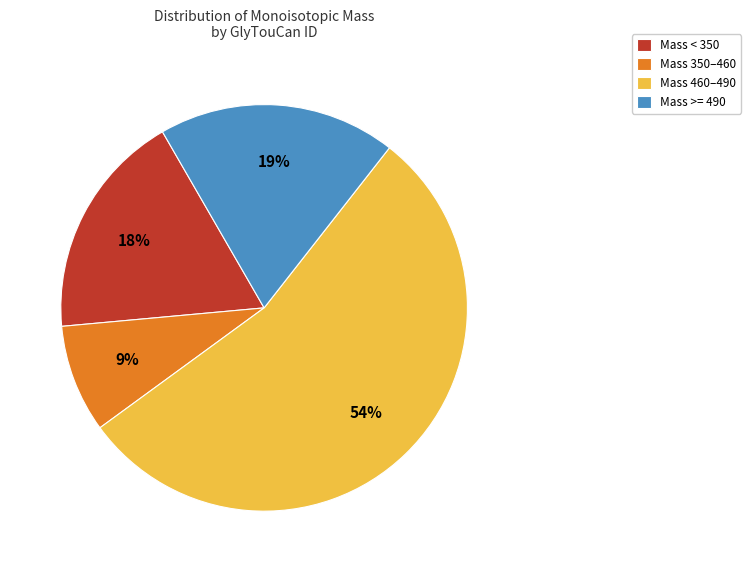

Is there a majority slice in this chart?

Yes